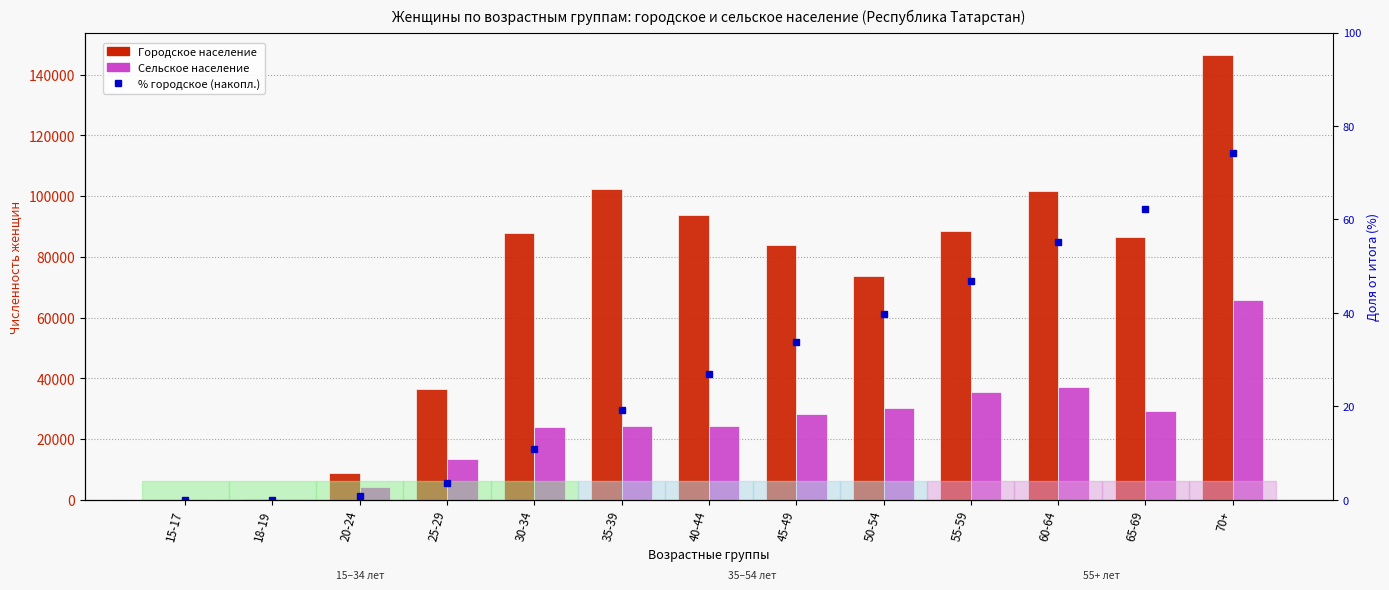

Reading left to right, list all the values displayed in this chart.

Городское население: 103.0	430.0	8738.0	36390.0	87855.0	102480.0	93767.0	84046.0	73577.0	88632.0	101602.0	86584.0	146564.0
Сельское население: 34.0	186.0	4220.0	13511.0	23877.0	24221.0	24409.0	28307.0	30272.0	35466.0	37178.0	29349.0	65694.0
% городское (накопл.): 0.0	0.0	0.8	3.7	10.9	19.2	26.9	33.7	39.7	46.9	55.2	62.3	74.2